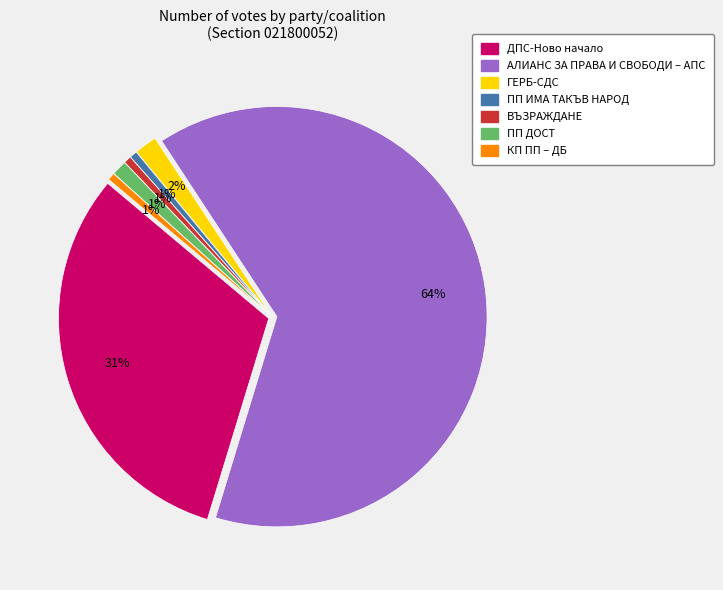

To the nearest percent, what is the difference between the ПП ИМА ТАКЪВ НАРОД and ГЕРБ-СДС slice percentages?

1%